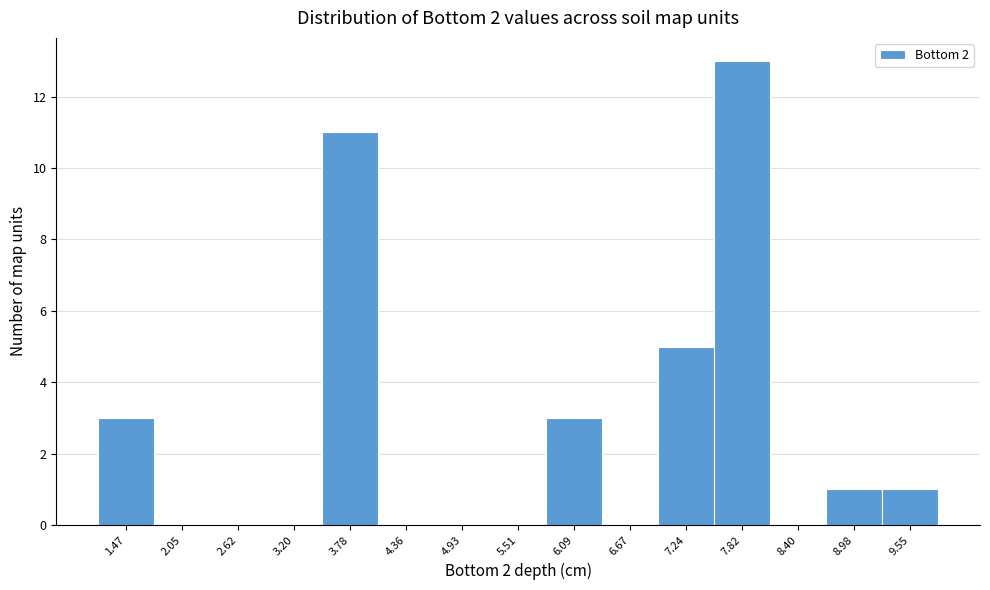

Reading left to right, list every bar in this chart as the range it spans on the x-axis followed by its height. Neither the bar edges nor the heights are printed on the chart, so give them approximately, as read against the axes.

1.2 to 1.8: 3
1.8 to 2.3: 0
2.3 to 2.9: 0
2.9 to 3.5: 0
3.5 to 4.1: 11
4.1 to 4.6: 0
4.6 to 5.2: 0
5.2 to 5.8: 0
5.8 to 6.4: 3
6.4 to 7.0: 0
7.0 to 7.5: 5
7.5 to 8.1: 13
8.1 to 8.7: 0
8.7 to 9.3: 1
9.3 to 9.8: 1